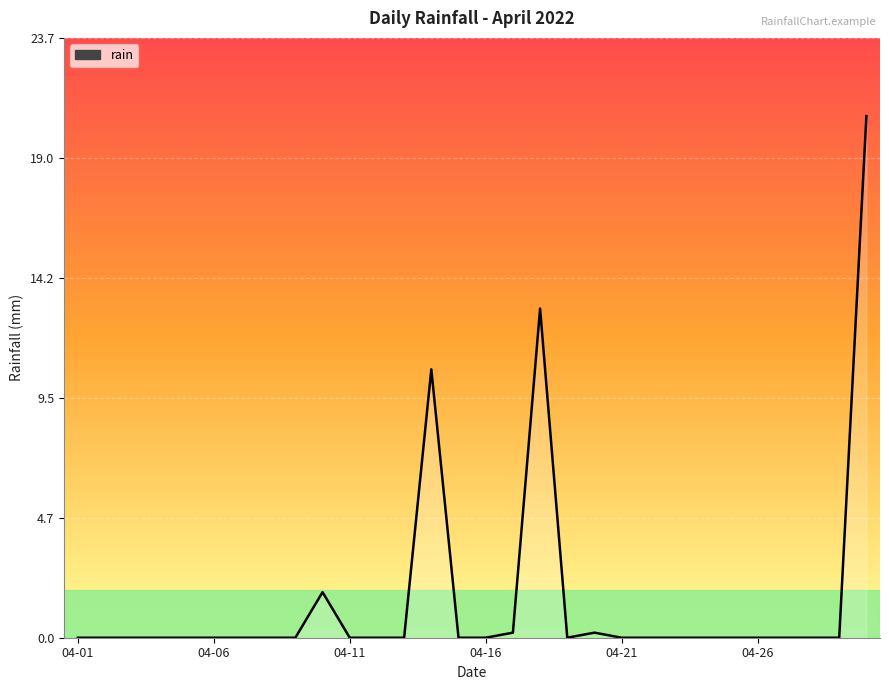

What is the greatest value displayed?

20.6